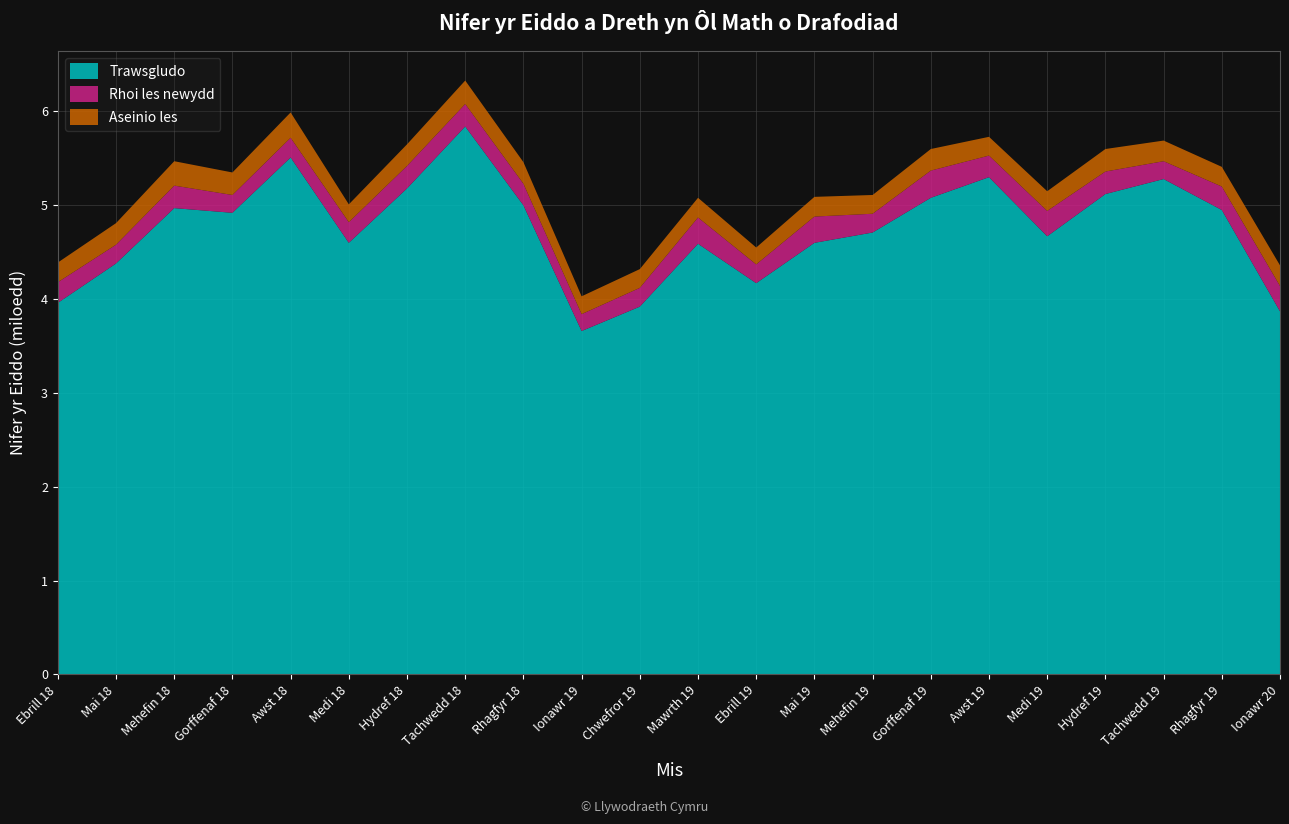

Reading left to right, transcribe all the data shown in this chart.

Cyfanswm: 4380	4810	5460	5340	5990	5010	5650	6340	5460	4030	4320	5070	4550	5090	5120	5600	5740	5140	5590	5690	5410	4360
Rhoi les newydd: 220	200	240	190	210	220	240	240	230	180	200	280	200	280	200	290	230	270	240	190	250	270
Aseinio les: 210	230	260	240	270	190	230	250	230	190	200	210	180	210	200	230	200	210	240	220	210	220
Trawsgludo: 3960	4380	4970	4920	5510	4600	5180	5840	5000	3660	3920	4590	4170	4600	4710	5080	5300	4670	5120	5280	4950	3870